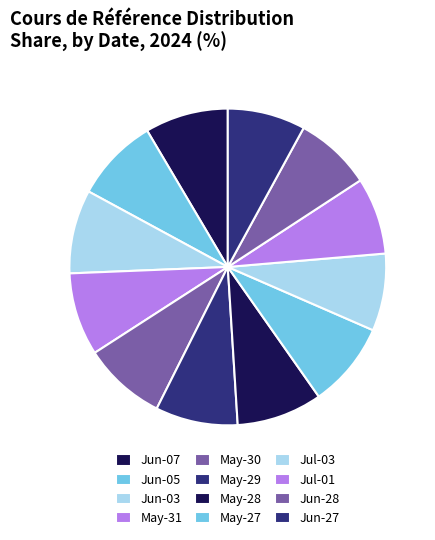

Which slice is the largest?

2024-05-28